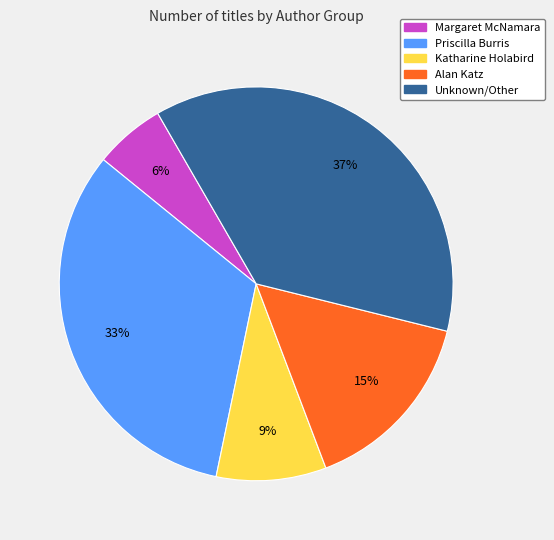

Between Priscilla Burris and Unknown/Other, which is larger?

Unknown/Other